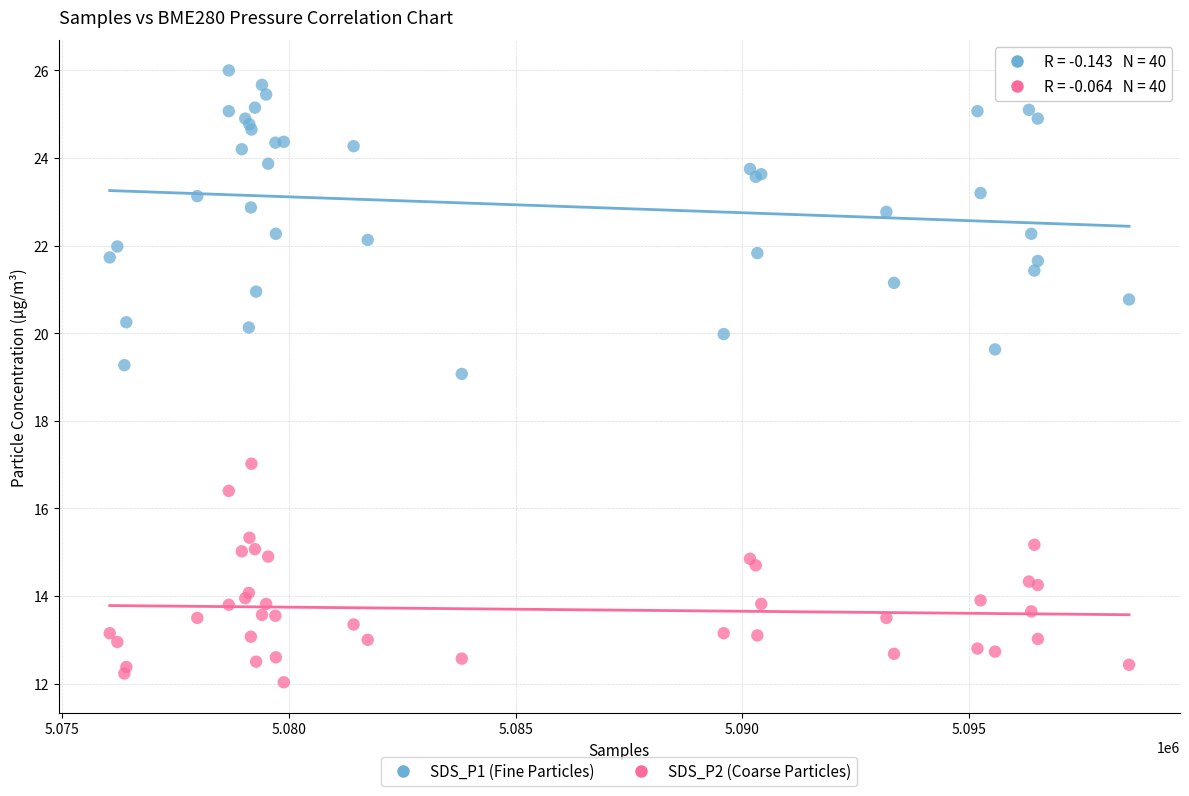

What are all the series names shown in the legend?

SDS_P1 (Fine Particles), SDS_P2 (Coarse Particles)